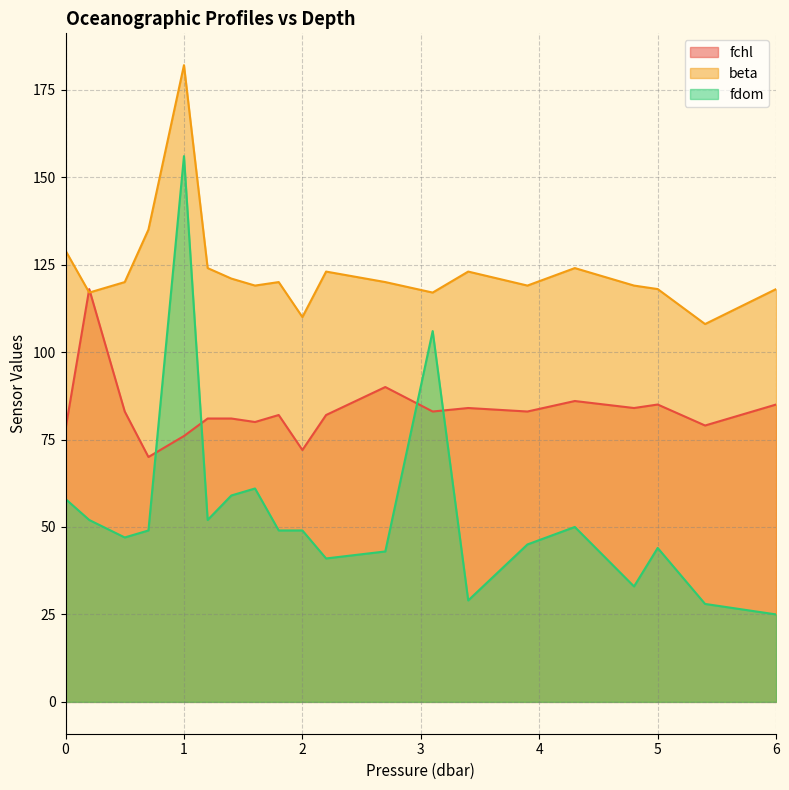

Between 1.4 and 2.0, which series saw the biggest shift?

beta